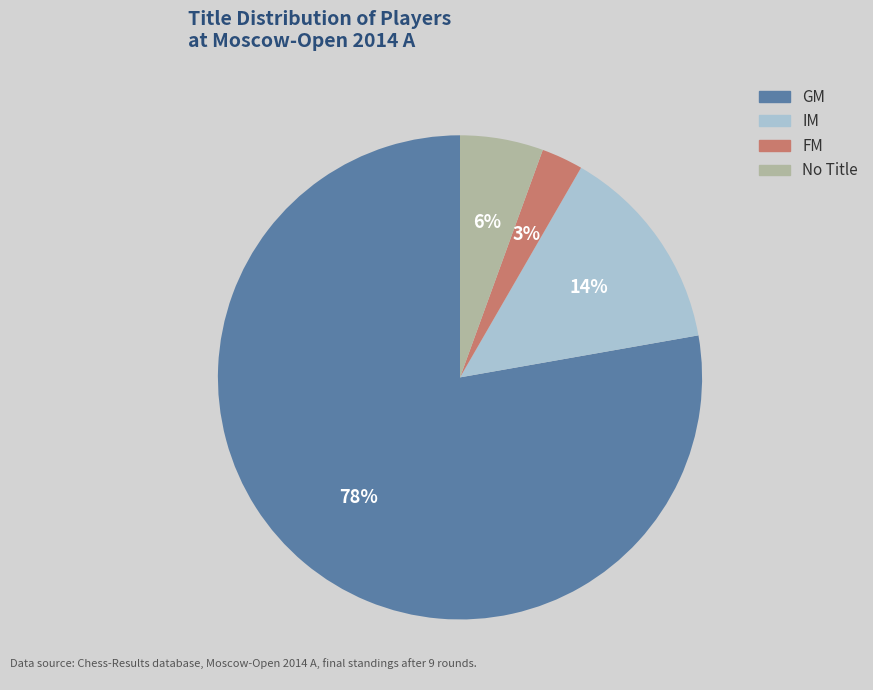

To the nearest percent, what is the average slice percentage?

25%